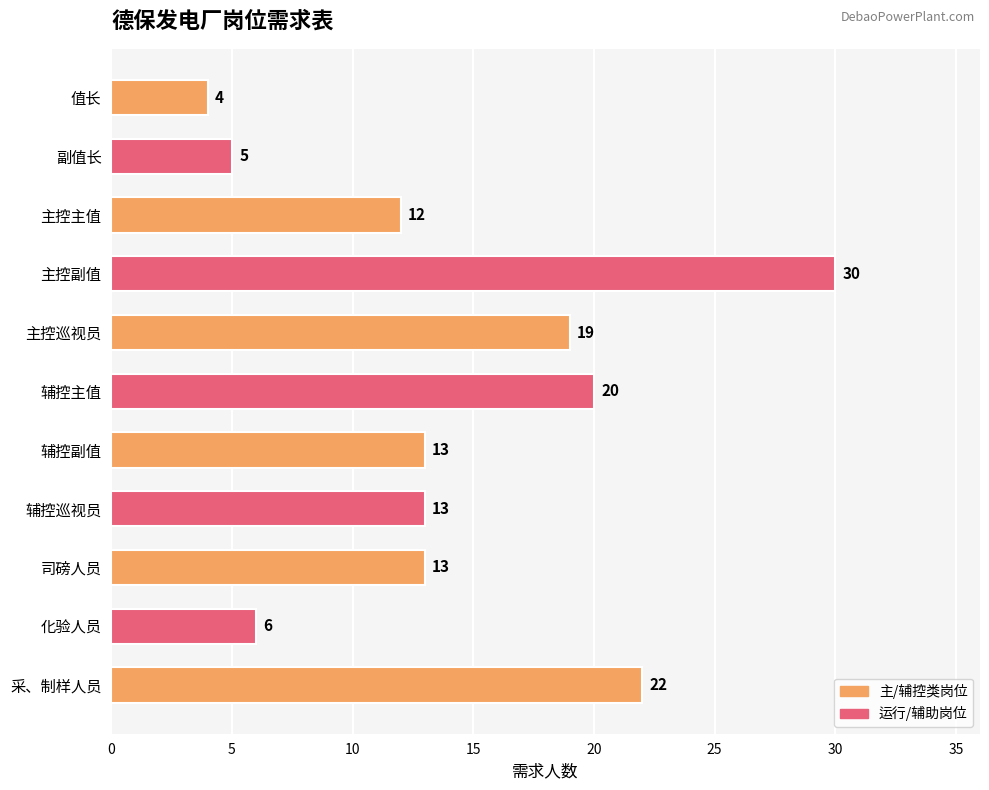

Read the value at 主控主值, to the nearest 10.

10